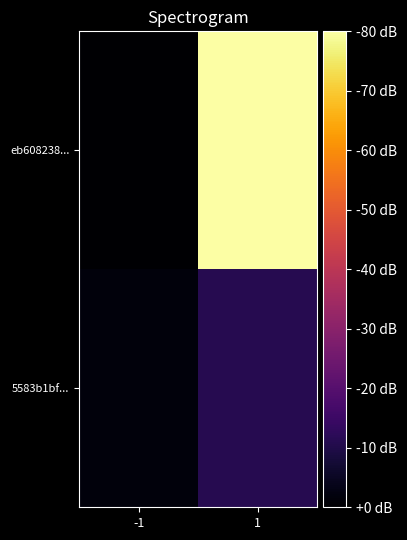

What is the smallest value displayed?

-1